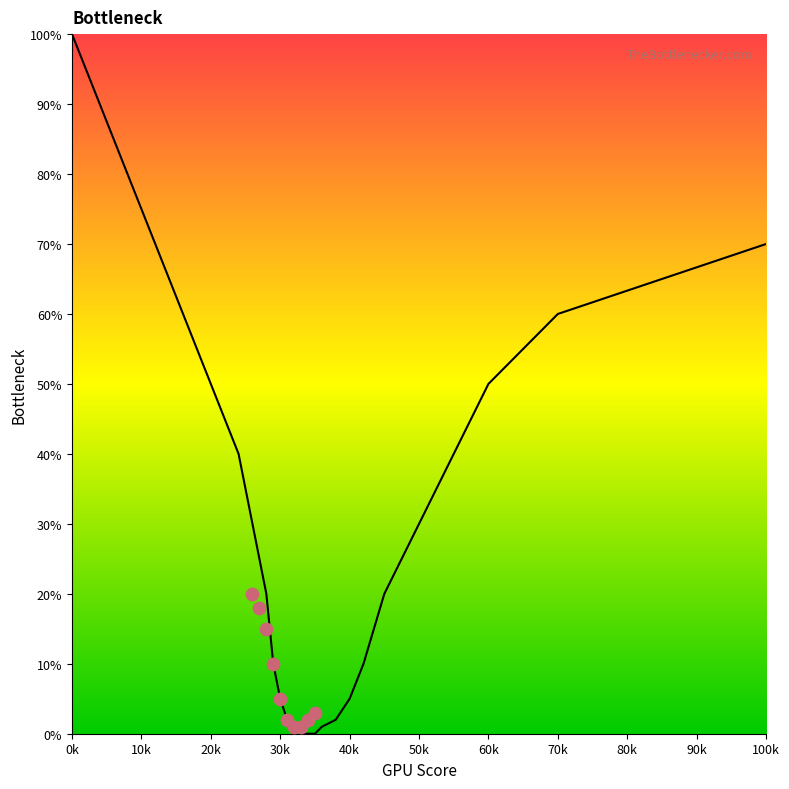

Approximately how many times larger is the value at 40 compared to 16?

0.1